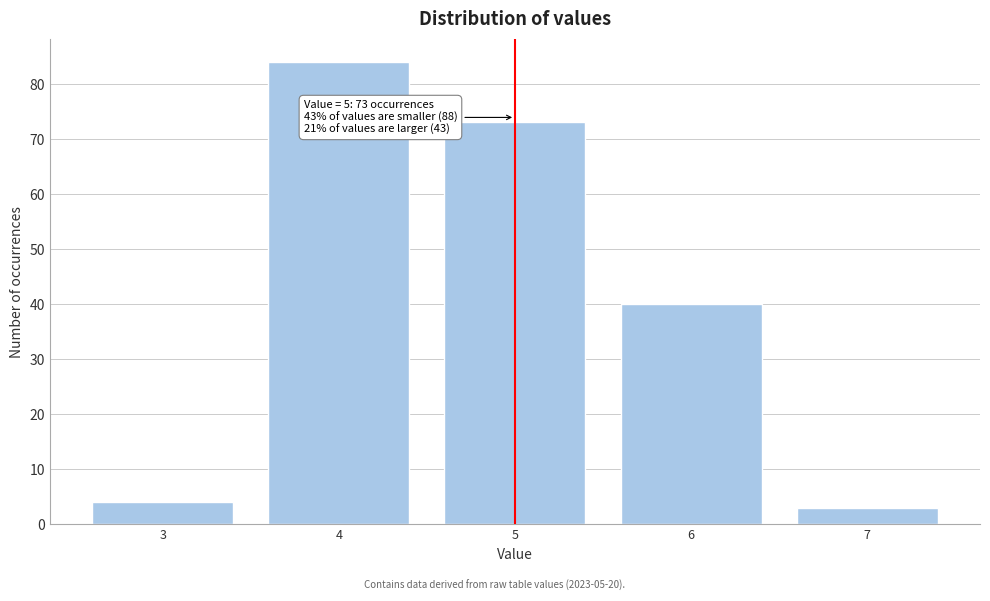

Reading left to right, what are all the values shown in this chart?

4	84	73	40	3